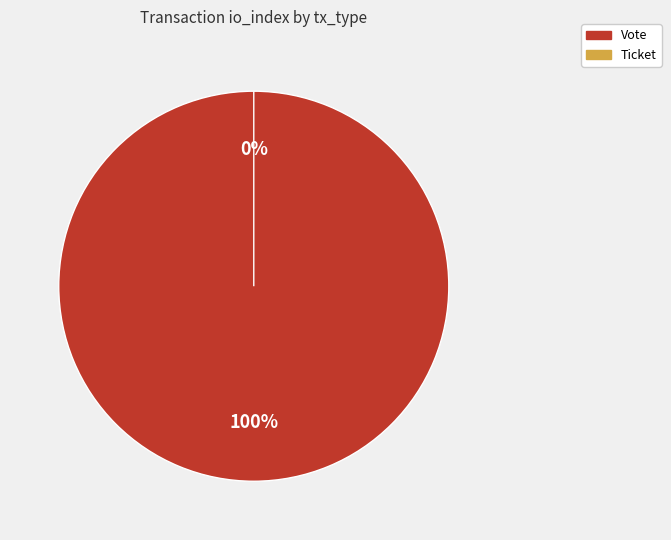

Do Vote and Ticket together represent more than half of the pie?

Yes